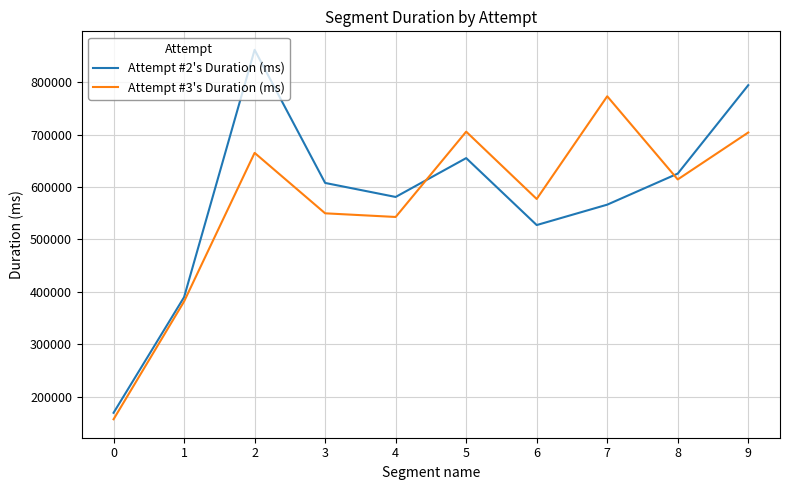

What is the highest value of the Attempt #3's Duration (ms) series?

772942